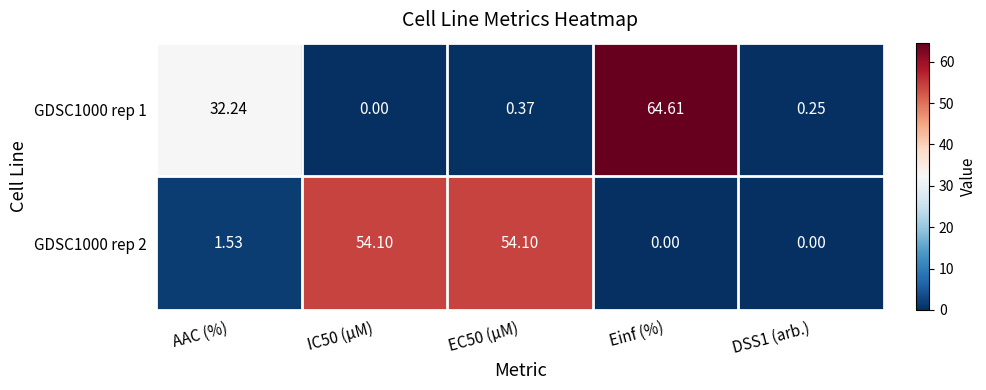

Which label corresponds to the largest value in the chart?

Einf (%)